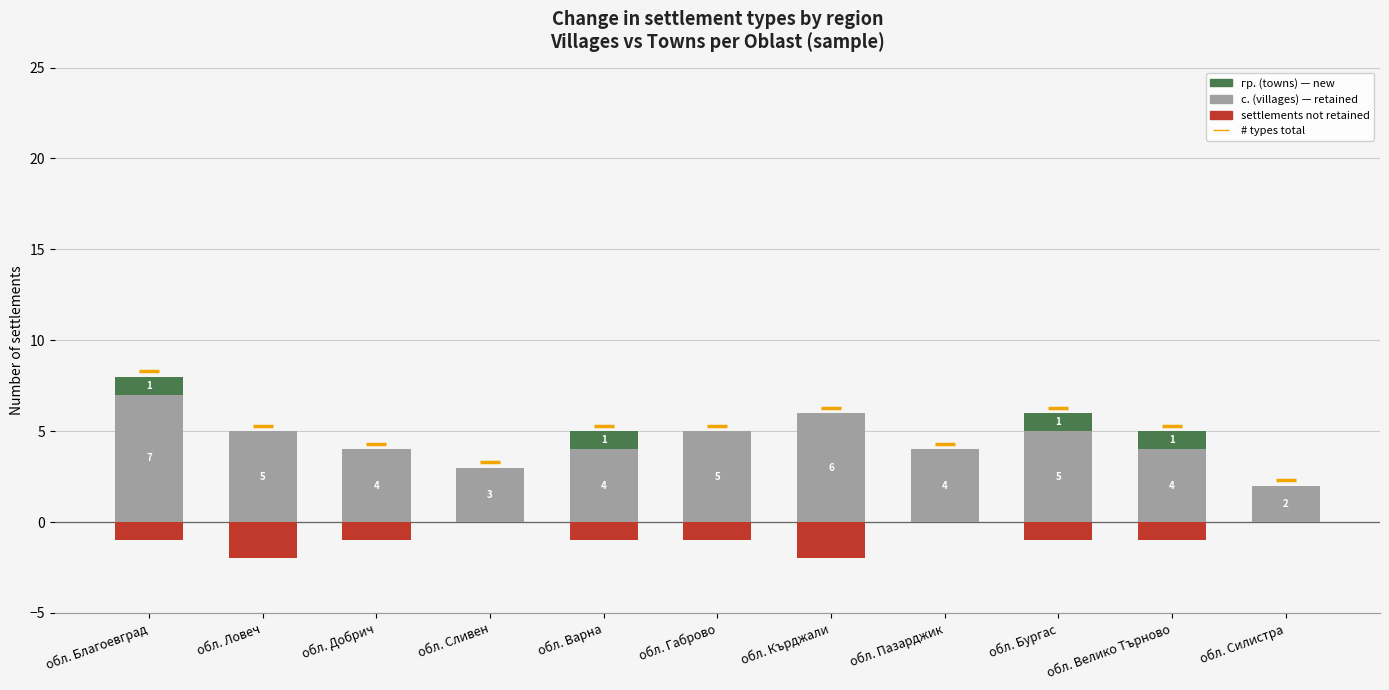

Is the value of с. (villages) at обл. Бургас greater than the value of Net change (lost types) at обл. Габрово?

Yes